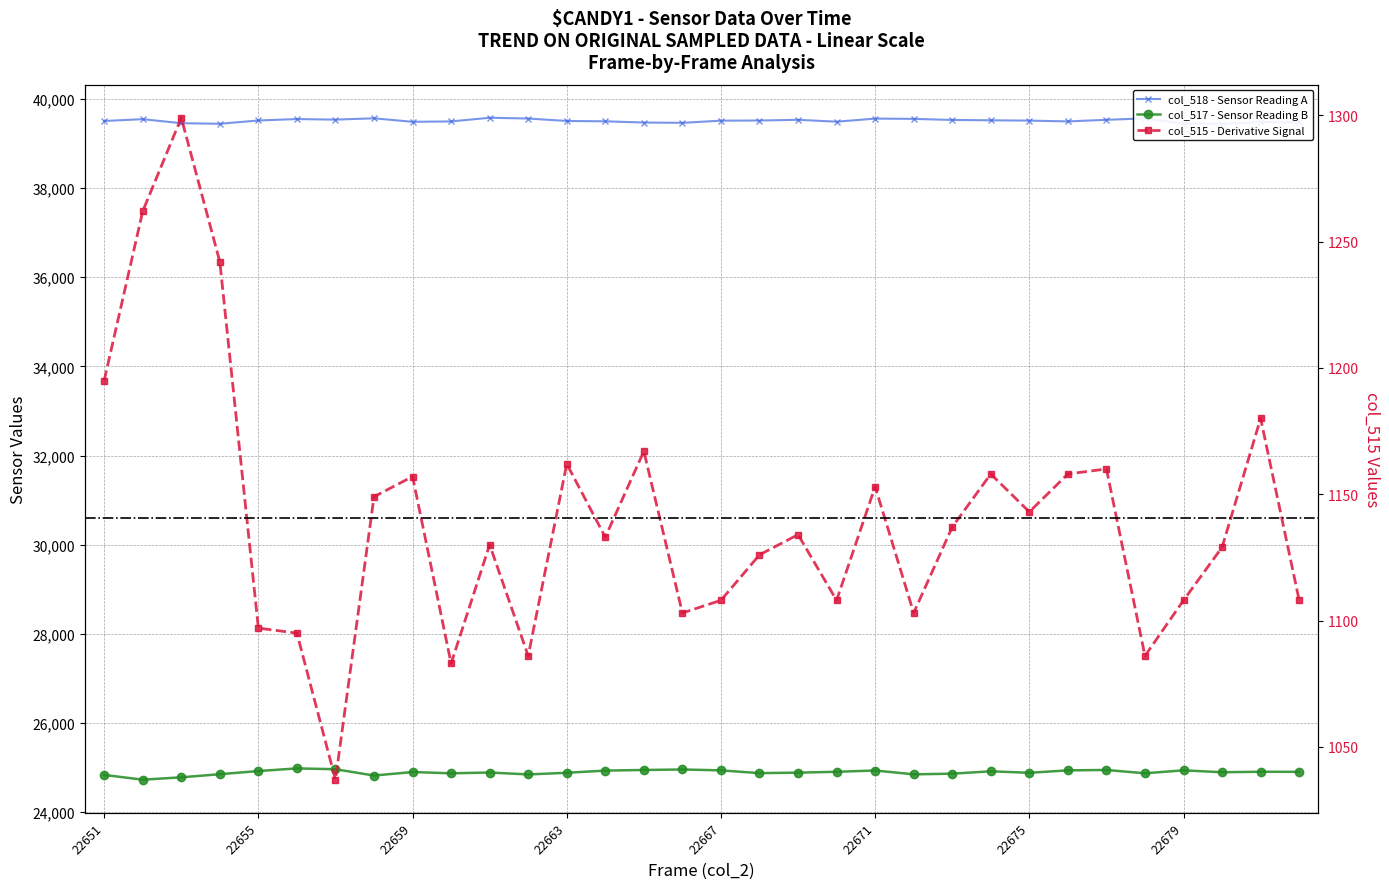

Reading right to left, extract all data points from this chart.

col_518: 22682=39477	22681=39483	22680=39443	22679=39450	22678=39566	22677=39534	22676=39498	22675=39516	22674=39523	22673=39531	22672=39555	22671=39561	22670=39492	22669=39534	22668=39518	22667=39515	22666=39466	22665=39473	22664=39500	22663=39508	22662=39563	22661=39580	22660=39498	22659=39489	22658=39568	22657=39538	22656=39551	22655=39519	22654=39445	22653=39458	22652=39548	22651=39508
col_517: 22682=24901	22681=24903	22680=24892	22679=24935	22678=24869	22677=24943	22676=24934	22675=24880	22674=24913	22673=24860	22672=24845	22671=24931	22670=24902	22669=24883	22668=24872	22667=24934	22666=24954	22665=24943	22664=24929	22663=24880	22662=24843	22661=24886	22660=24868	22659=24897	22658=24818	22657=24960	22656=24978	22655=24919	22654=24848	22653=24778	22652=24725	22651=24832
col_515: 22682=1108	22681=1180	22680=1129	22679=1108	22678=1086	22677=1160	22676=1158	22675=1143	22674=1158	22673=1137	22672=1103	22671=1153	22670=1108	22669=1134	22668=1126	22667=1108	22666=1103	22665=1167	22664=1133	22663=1162	22662=1086	22661=1130	22660=1083	22659=1157	22658=1149	22657=1037	22656=1095	22655=1097	22654=1242	22653=1299	22652=1262	22651=1195